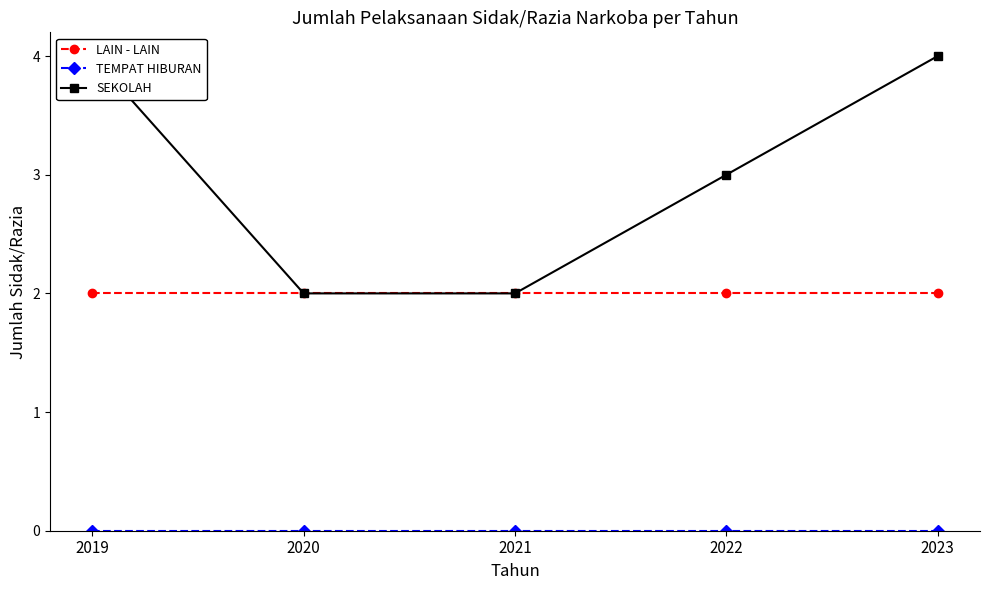

How many lines are shown in the chart?

3